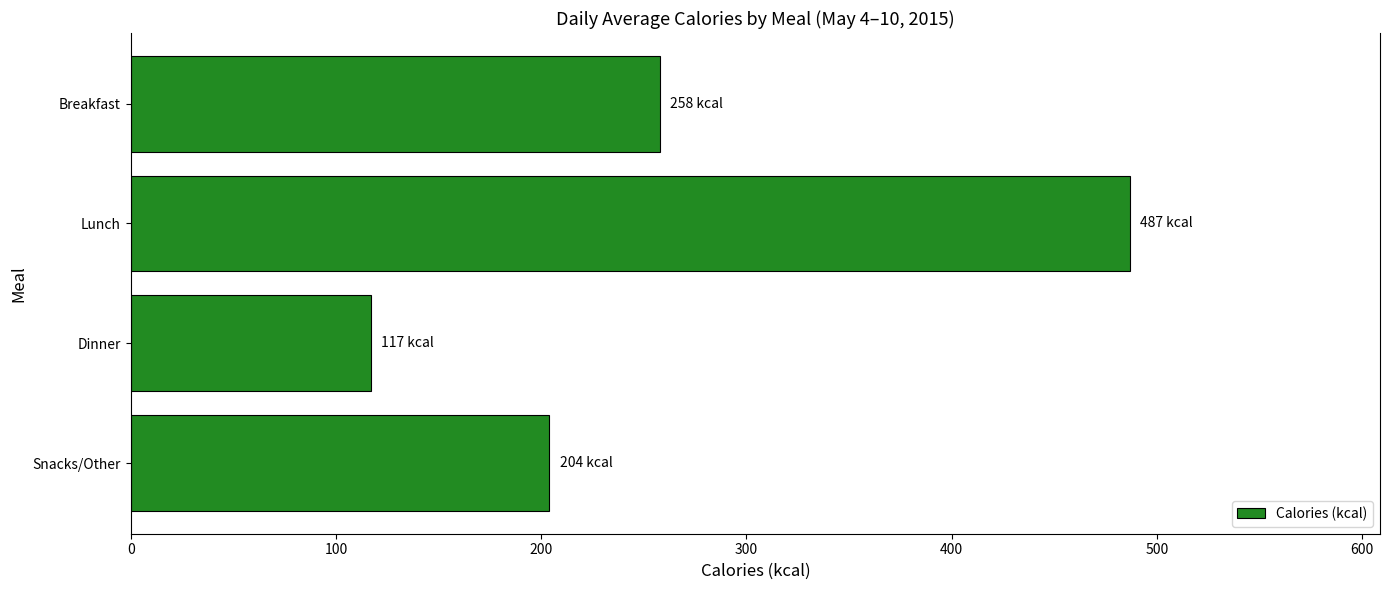

How many values are between 204 and 487?

3